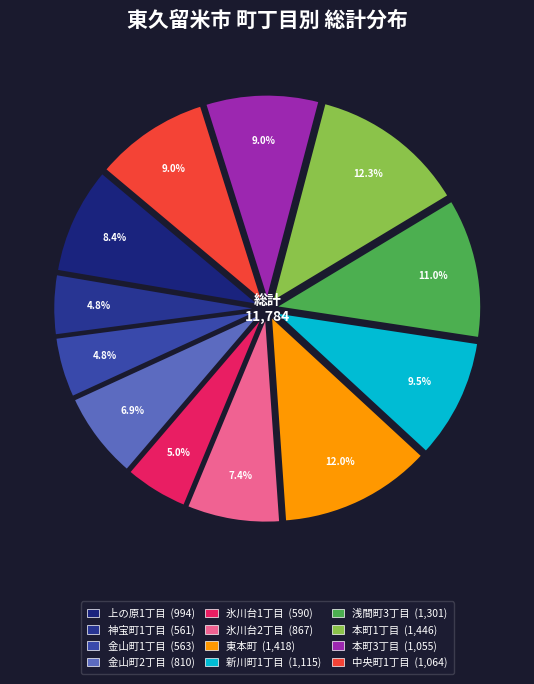

How many slices are in this pie chart?

12